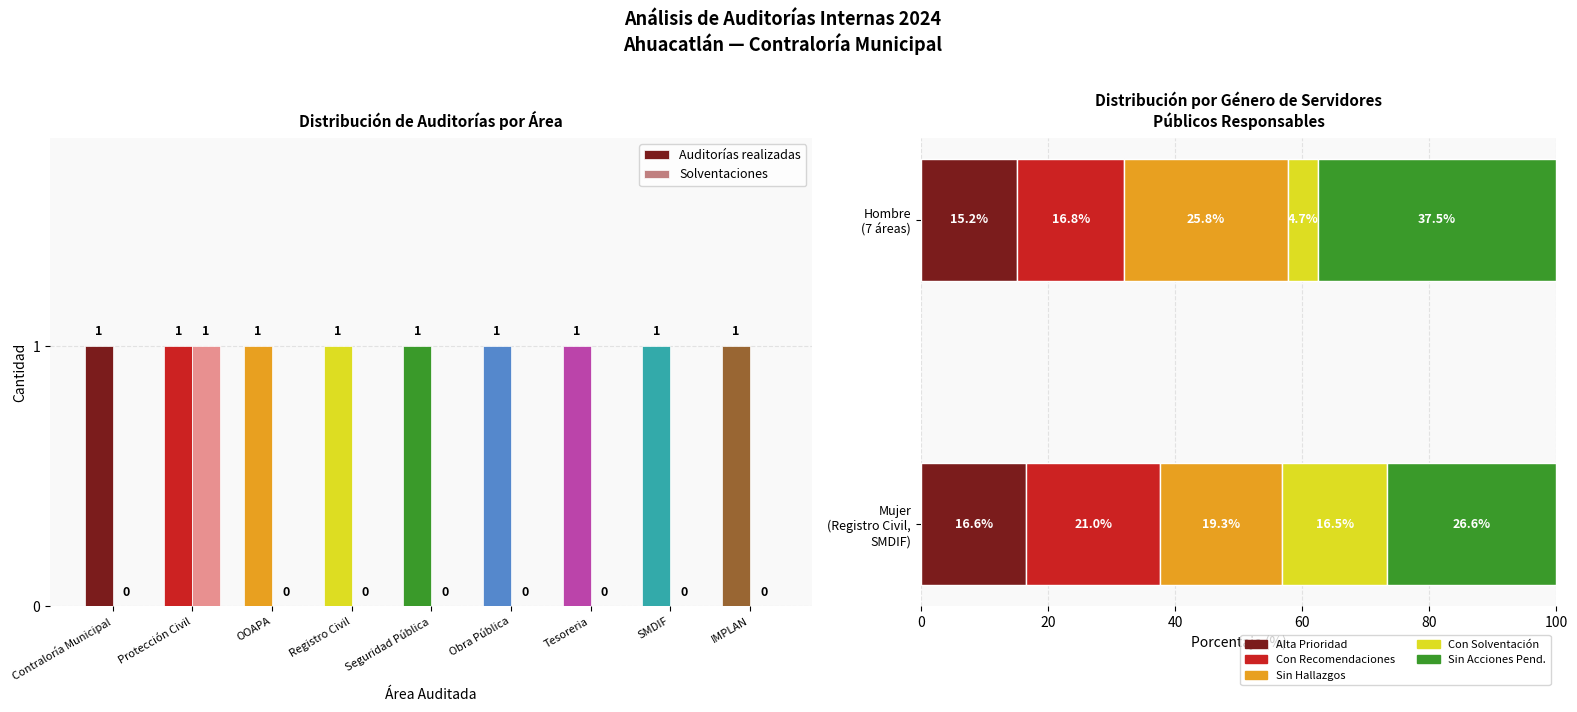

At which label is Solventaciones closest to 0?

Contraloría Municipal